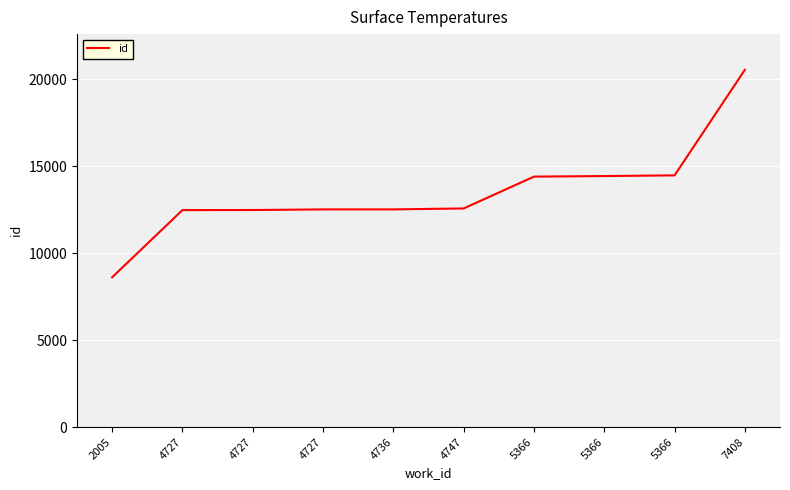

Is this an area chart (filled region under the line)?

No